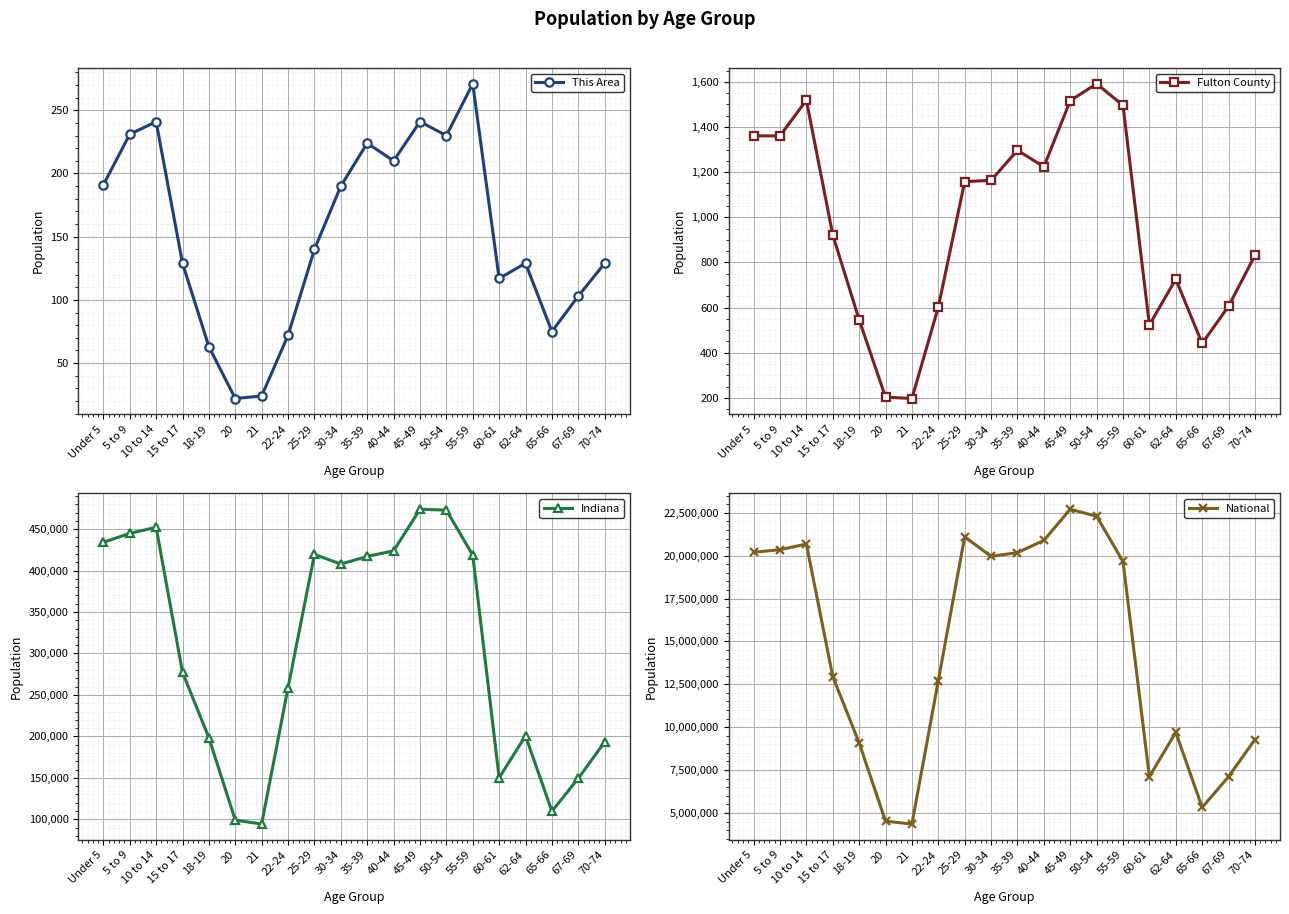

True or false: National and Fulton County intersect in this chart.

False